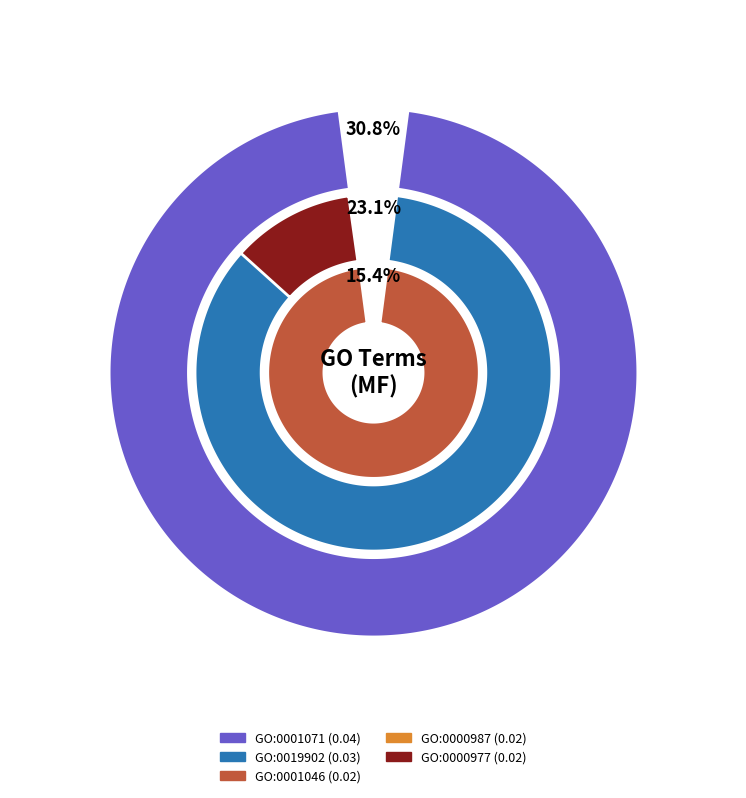

To the nearest percent, what is the difference between the GO:0001071 and GO:0000977 slice percentages?

15%